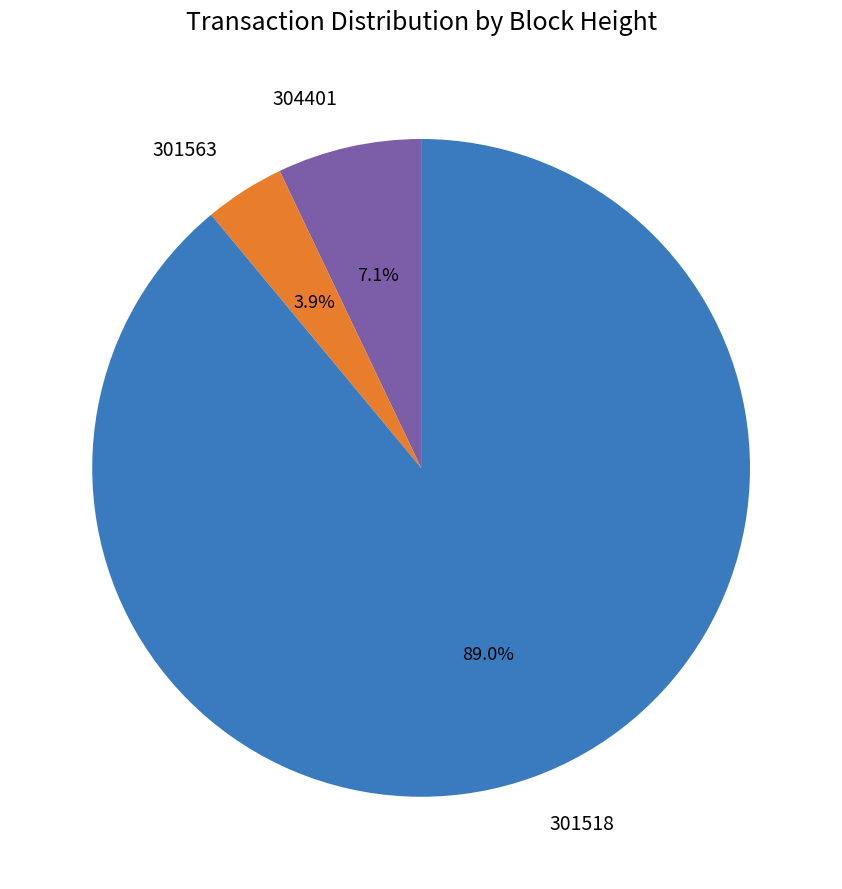

Rank the categories by value from highest to lowest.

301518, 304401, 301563